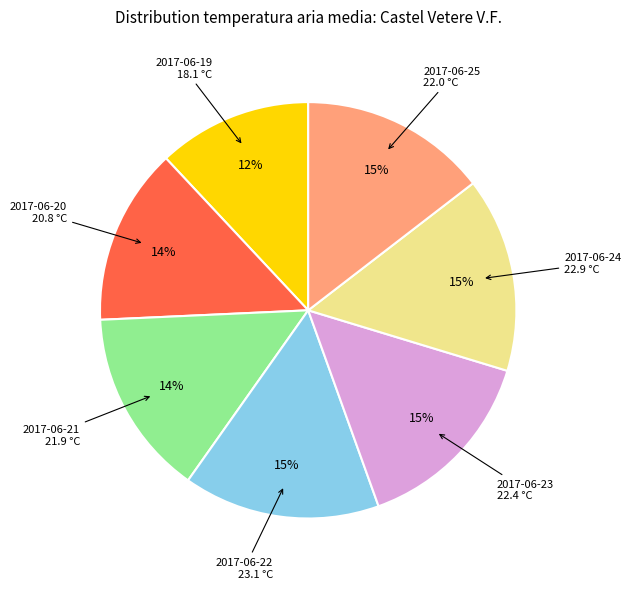

Is there any slice that represents more than half of the pie?

No